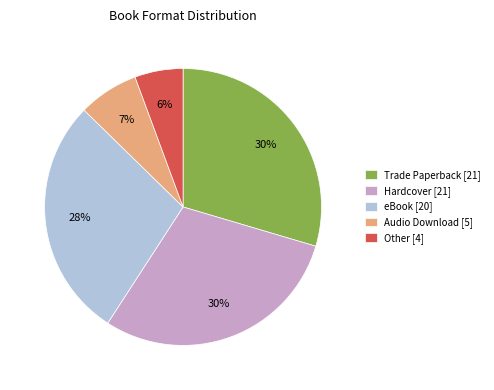

Does Trade Paperback account for over 50% of the chart?

No